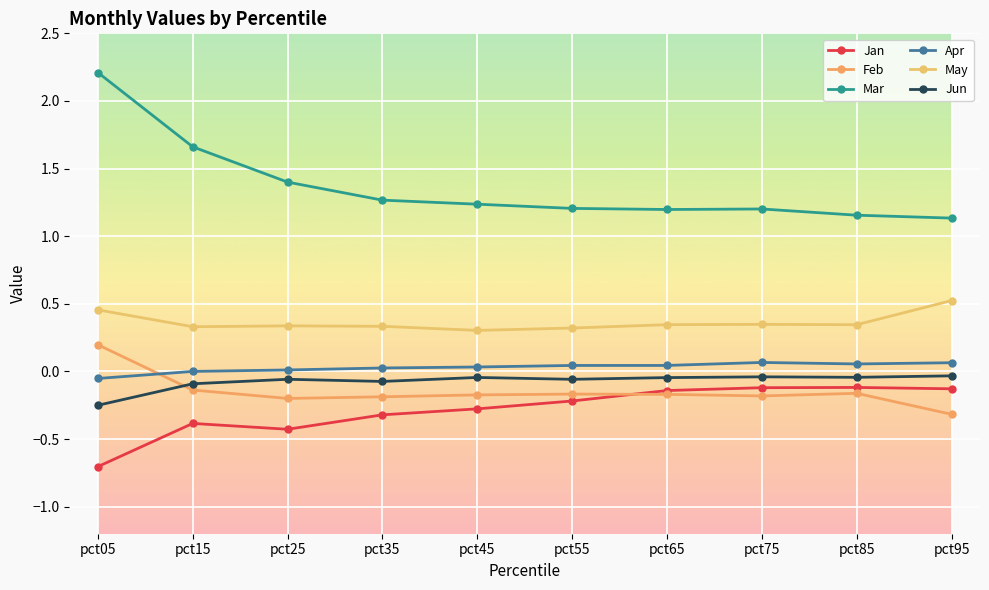

What is the value of the Jun point at the 2nd from the left?

-0.1